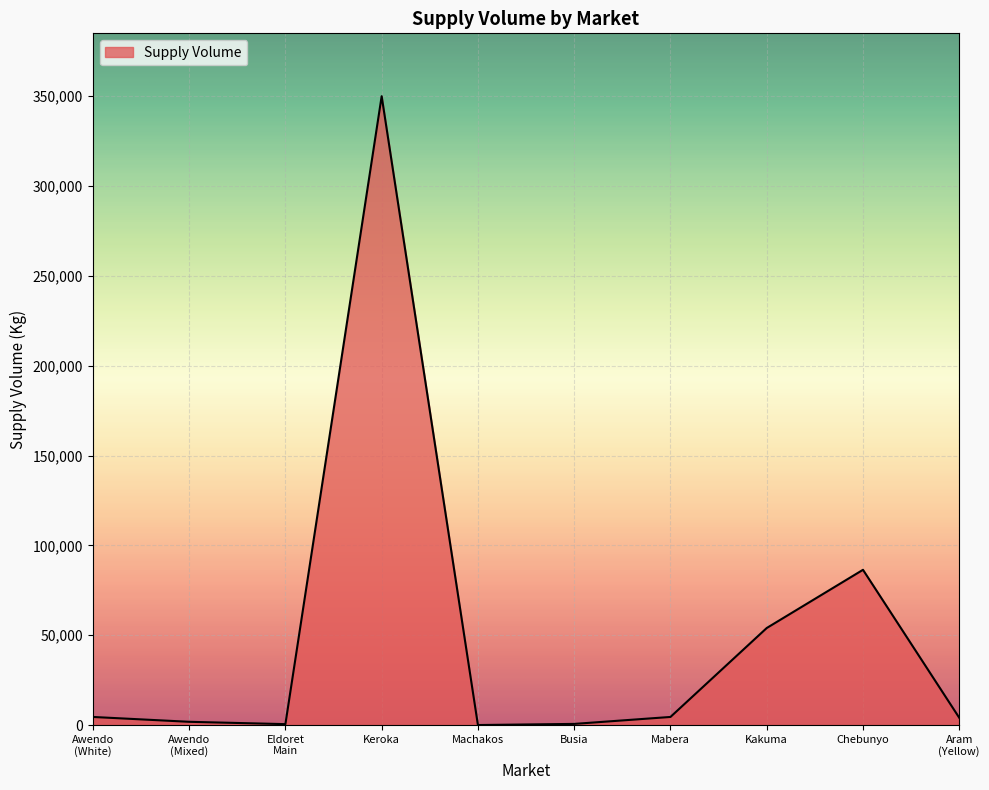

What is the difference between the values at Keroka and Machakos?

350000